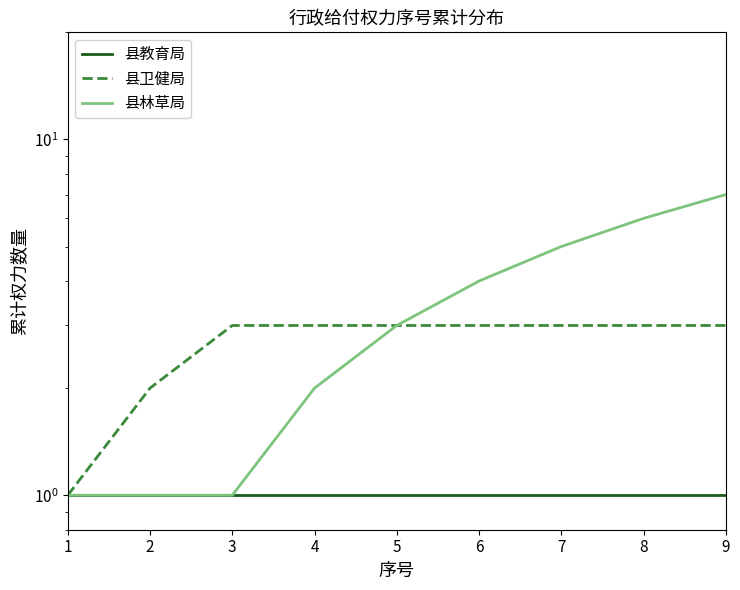

The 县林草局 series shows 1 at 1. True or false?

True